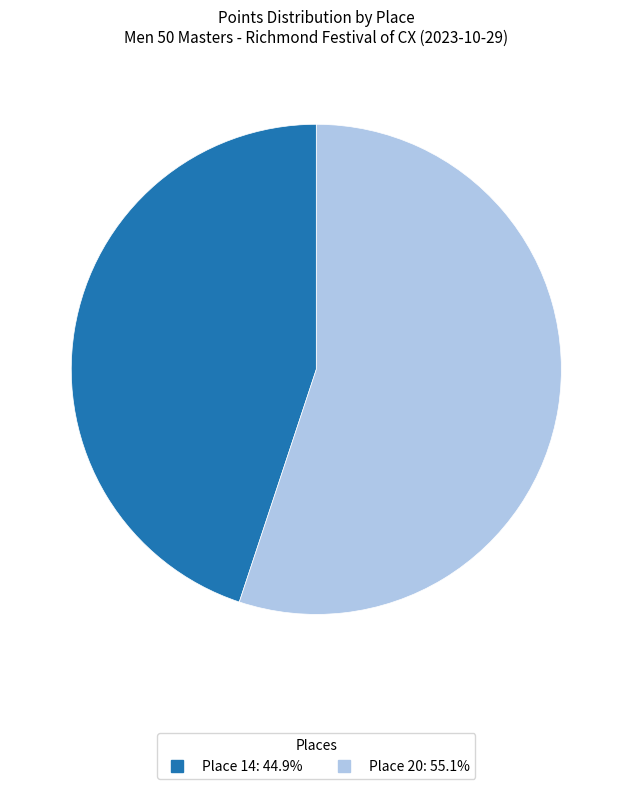

Do Place 20 and Place 14 together represent more than half of the pie?

Yes